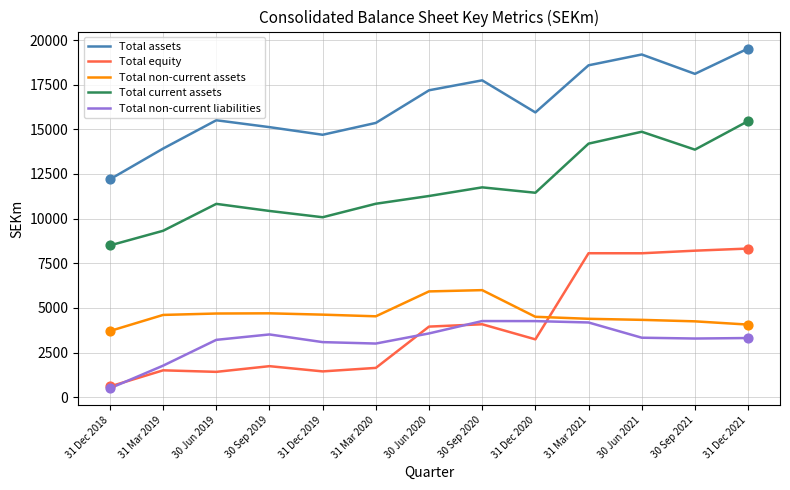

Is the value of Total assets at 30 Sep 2020 greater than the value of Total current assets at 31 Mar 2019?

Yes